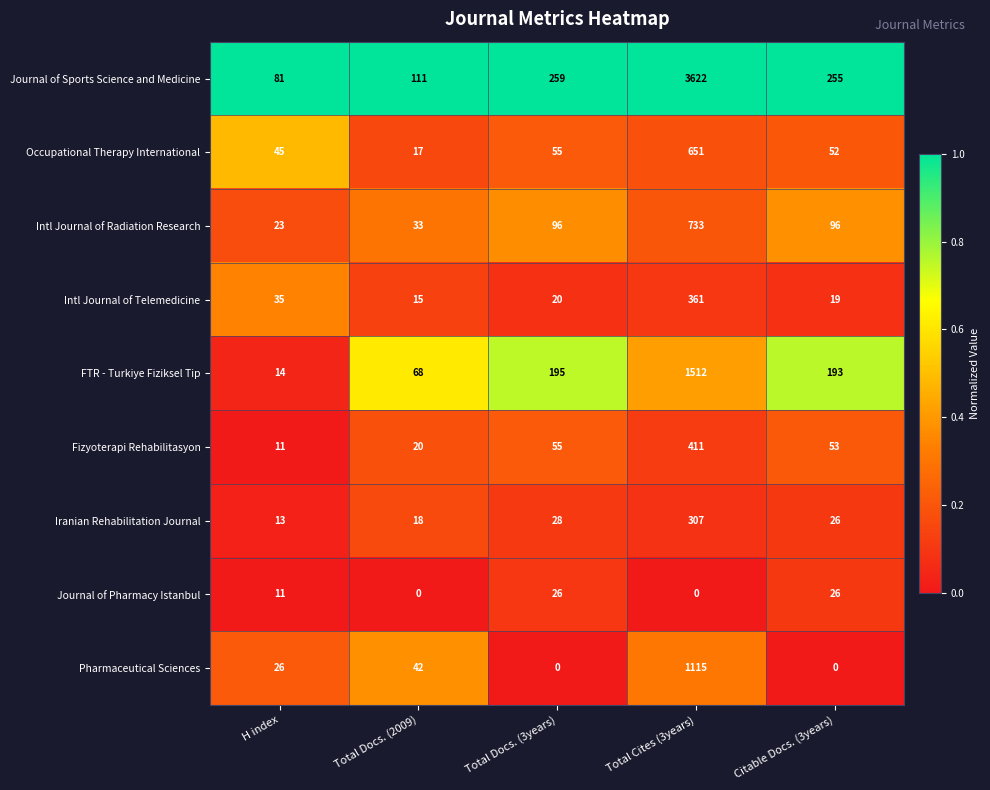

What is the maximum value for Journal of Pharmacy Istanbul?

26